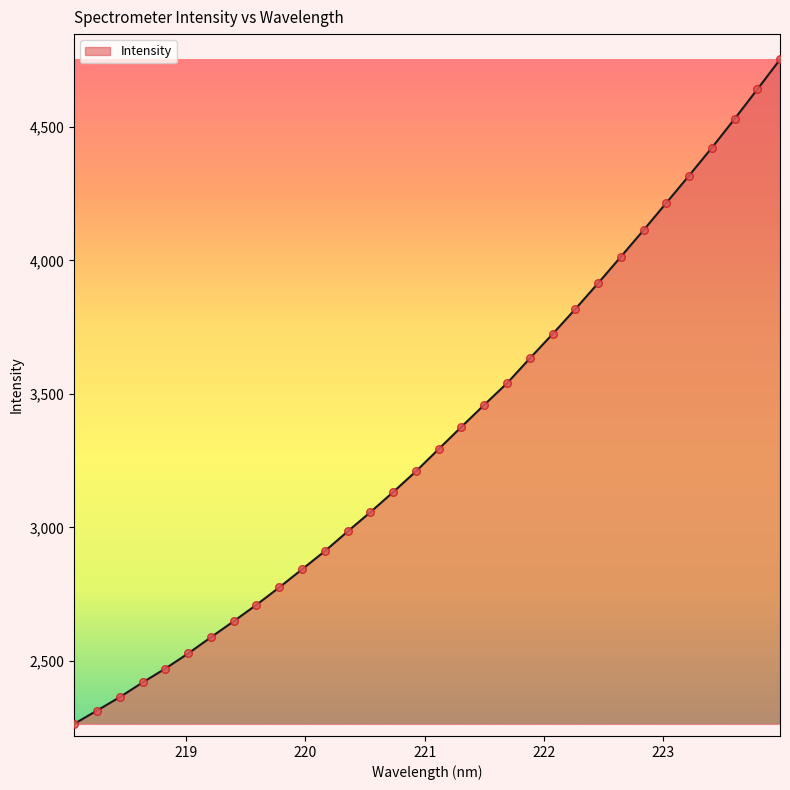

What is the maximum value shown in the chart?

4752.8